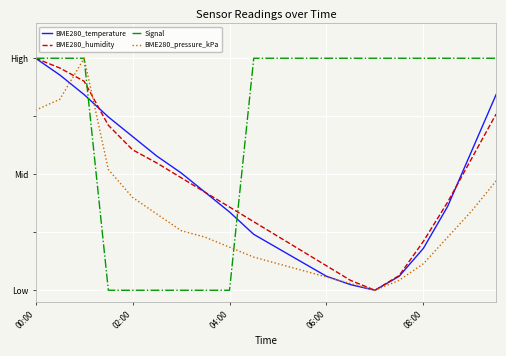

In BME280_temperature, how many points are lower than both neighbors (excluding endpoints)?

1